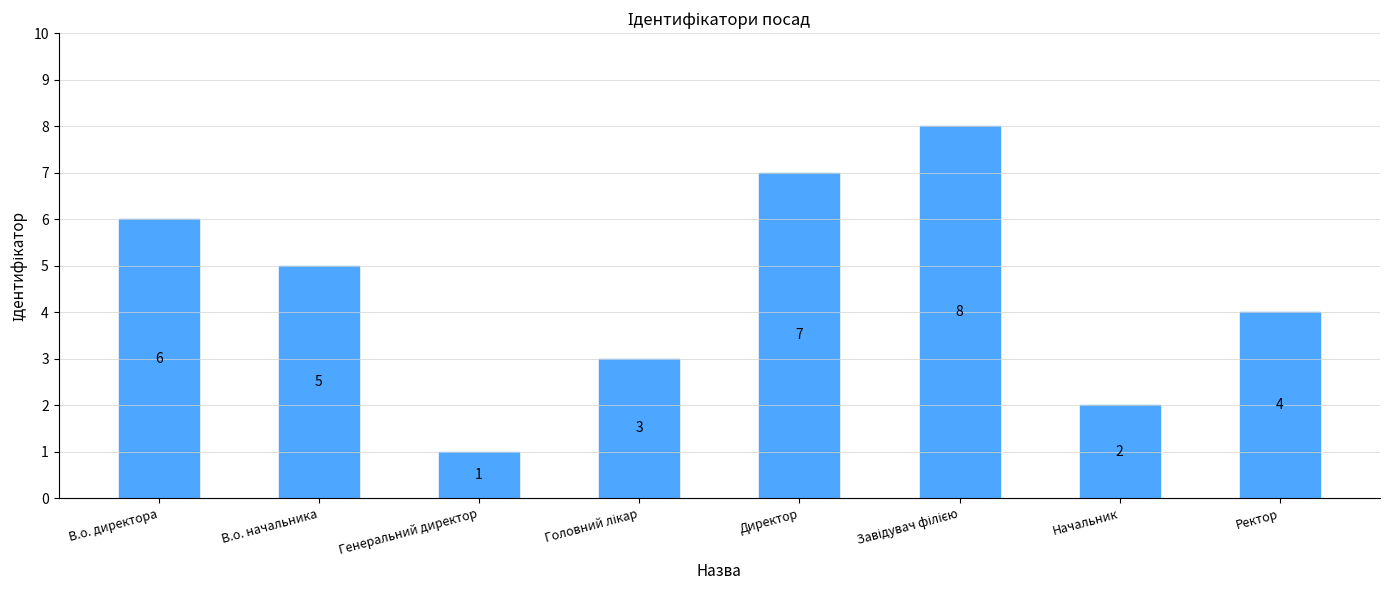

Are the bars grouped side by side (vs. stacked)?

No